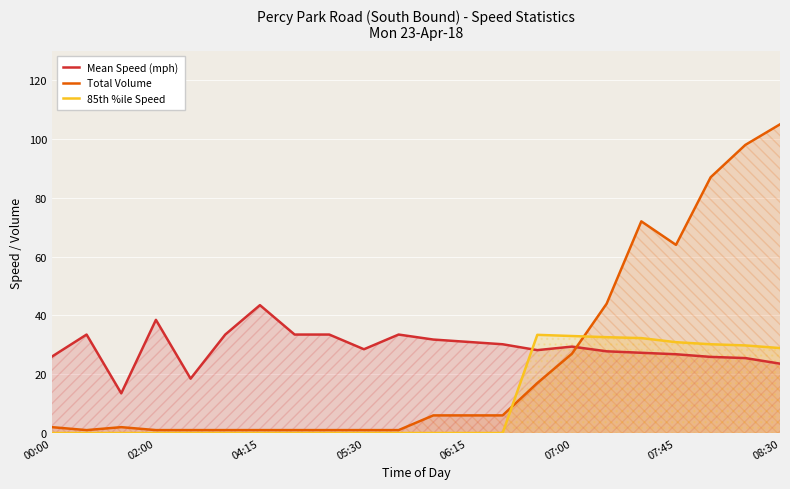

Reading left to right, what are all the values shown in this chart?

Mean Speed (mph): 26.0	33.5	13.5	38.5	18.5	33.5	43.5	33.5	33.5	28.5	33.5	31.8	31.0	30.2	28.2	29.4	27.8	27.3	26.8	25.9	25.5	23.6
Total Volume: 2.0	1.0	2.0	1.0	1.0	1.0	1.0	1.0	1.0	1.0	1.0	6.0	6.0	6.0	17.0	27.0	44.0	72.0	64.0	87.0	98.0	105.0
85th %ile Speed: 0.0	0.0	0.0	0.0	0.0	0.0	0.0	0.0	0.0	0.0	0.0	0.0	0.0	0.0	33.4	33.0	32.6	32.3	30.9	30.2	29.8	28.9